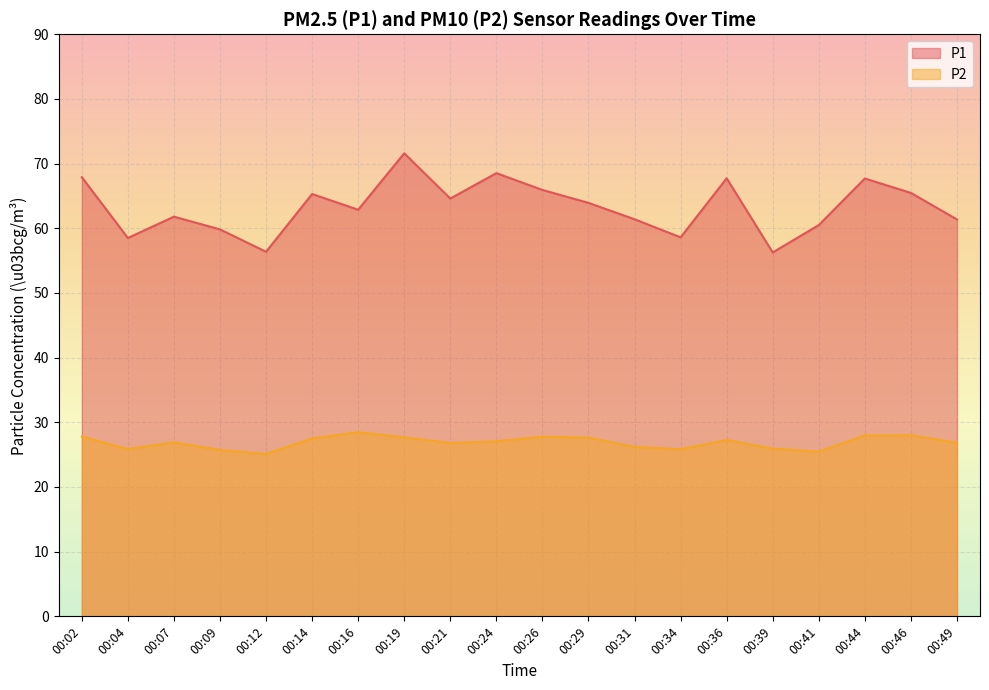

Which category has the lowest value across all series?

00:12